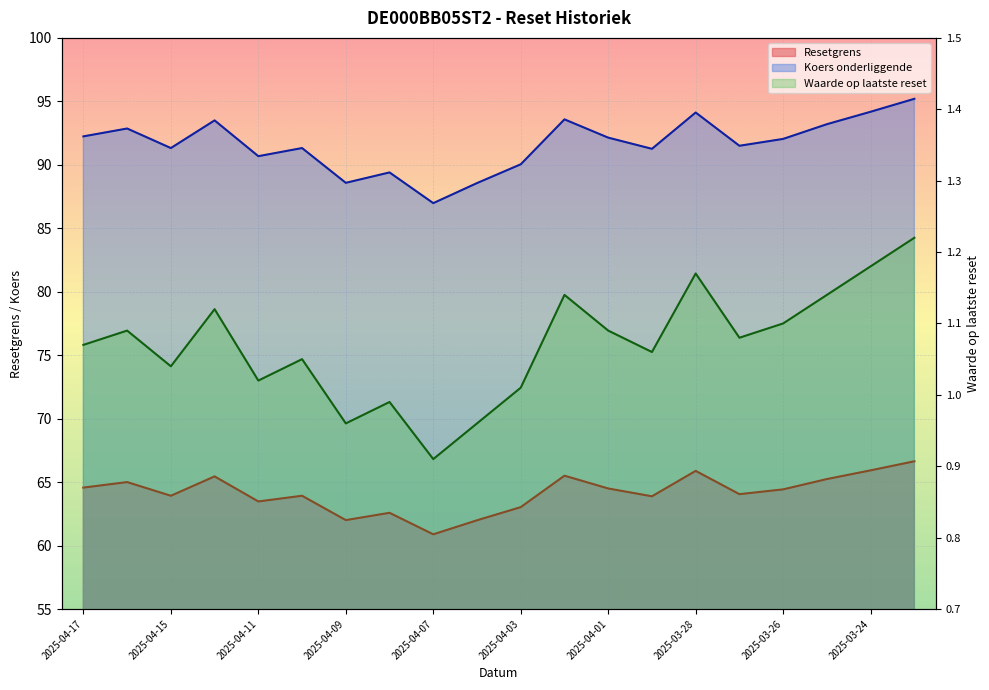

Where is Waarde op laatste reset nearest to the value 1?

2025-04-08